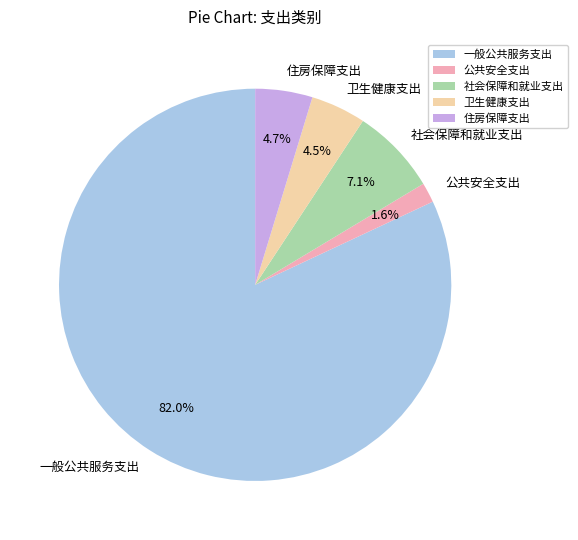

Which category has the smallest portion of the pie?

公共安全支出